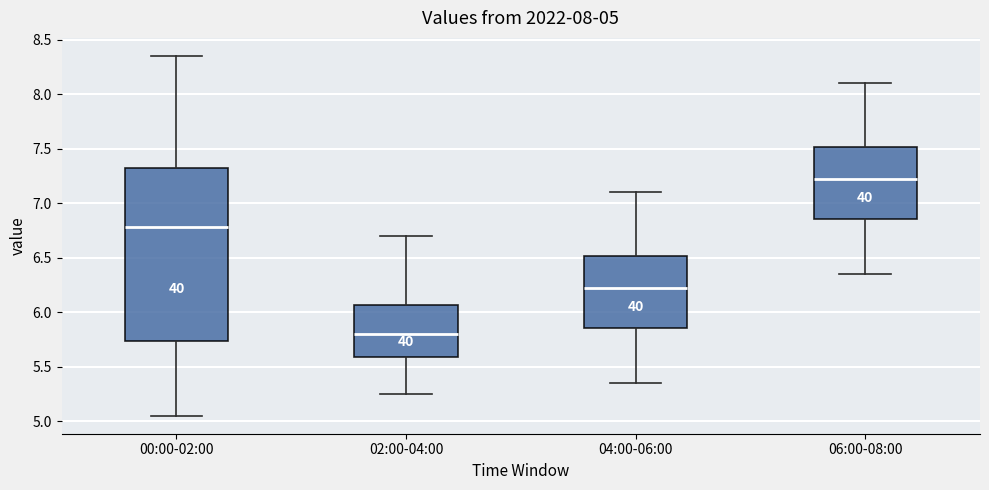

Which box is the tallest, from its lower edge to its upper edge?

00:00-02:00